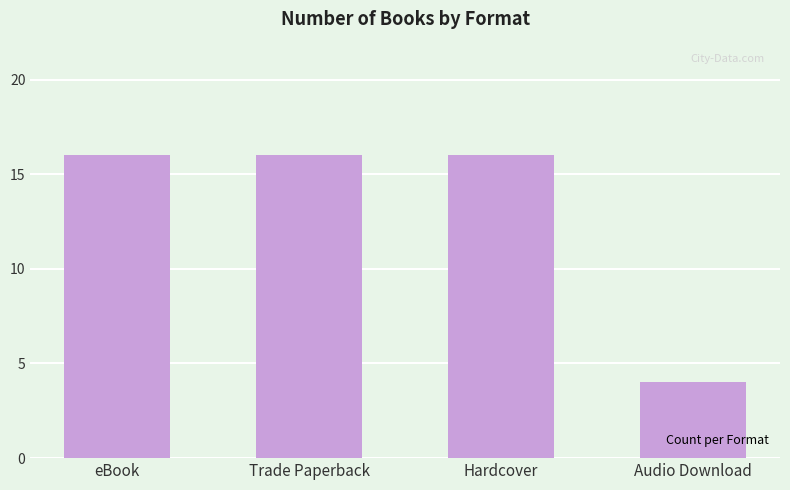

What is the maximum value shown in the chart?

16